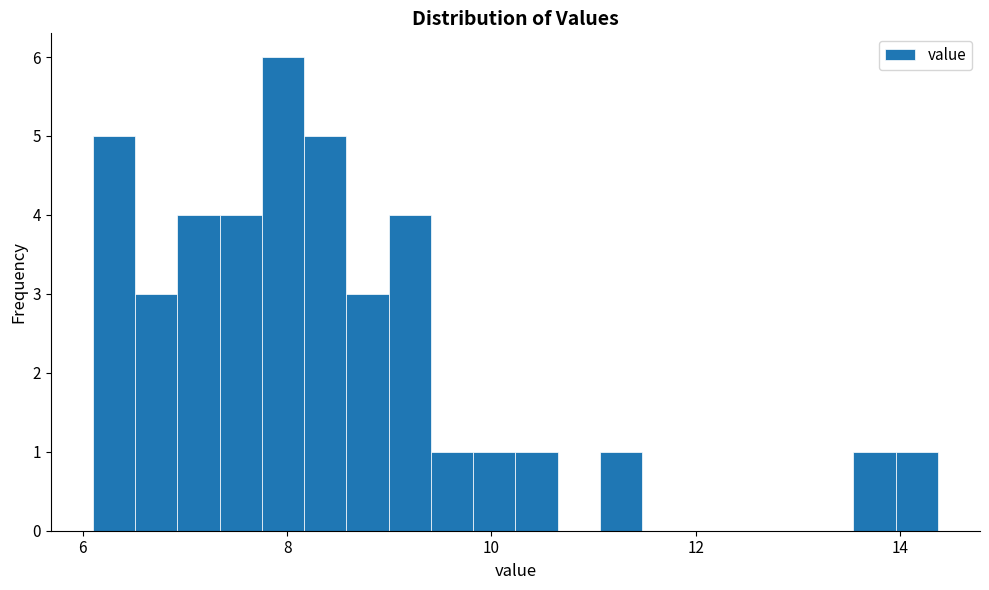

Read against the x-axis, roughly where is the centre of the tallest bar?

8.0